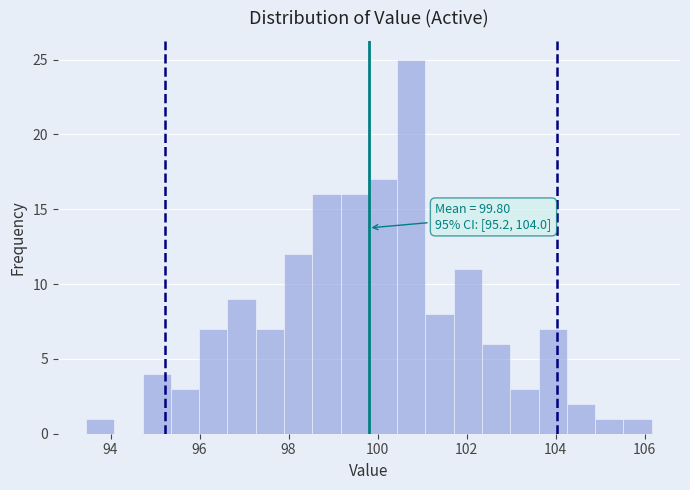

Around what value on the x-axis is the tallest bar? Give the approximate position of its centre, as read against the axis.

100.8